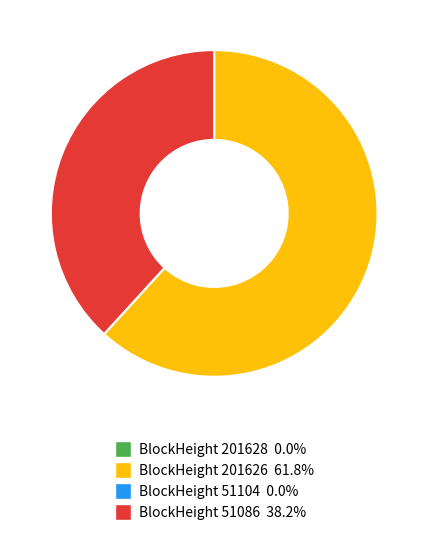

Does any single category account for the majority?

Yes